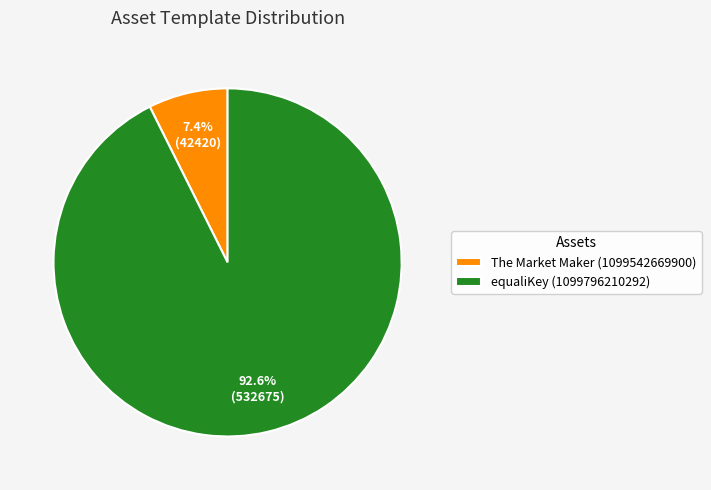

The The Market Maker (1099542669900) slice represents 7% of the pie. True or false?

True